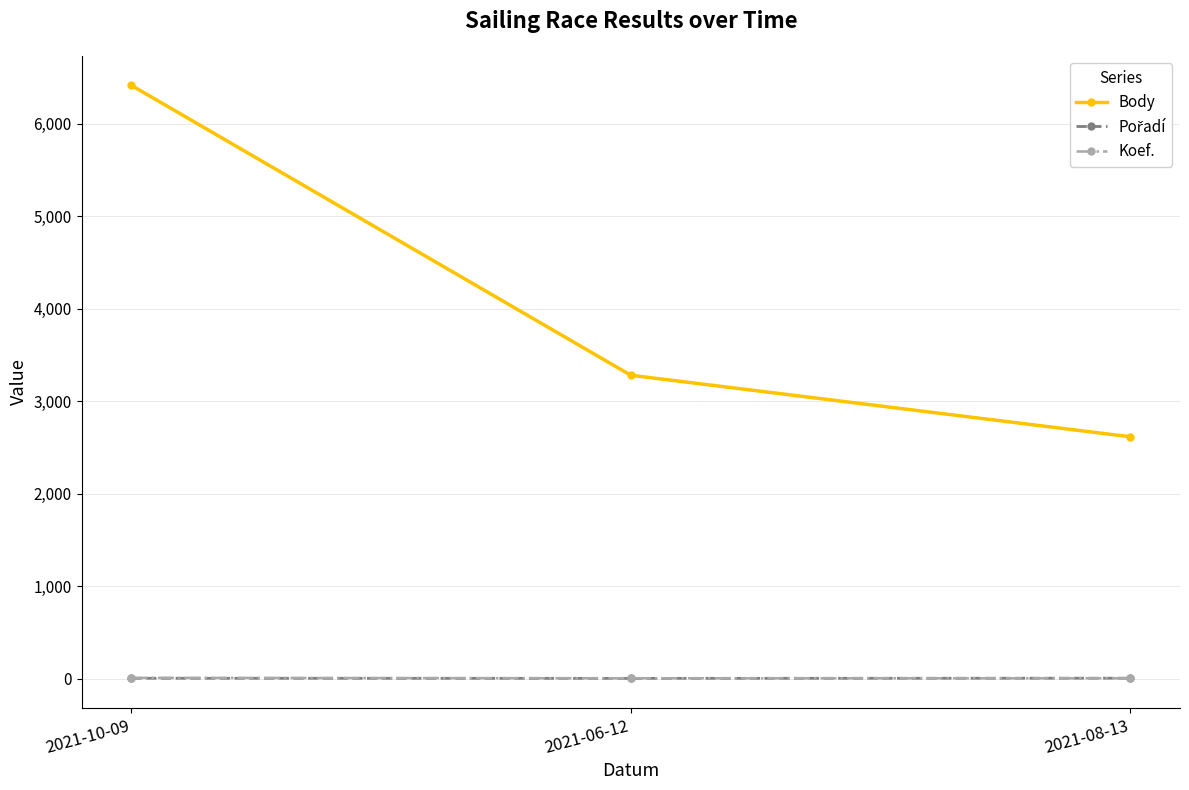

What is the smallest value displayed?

6